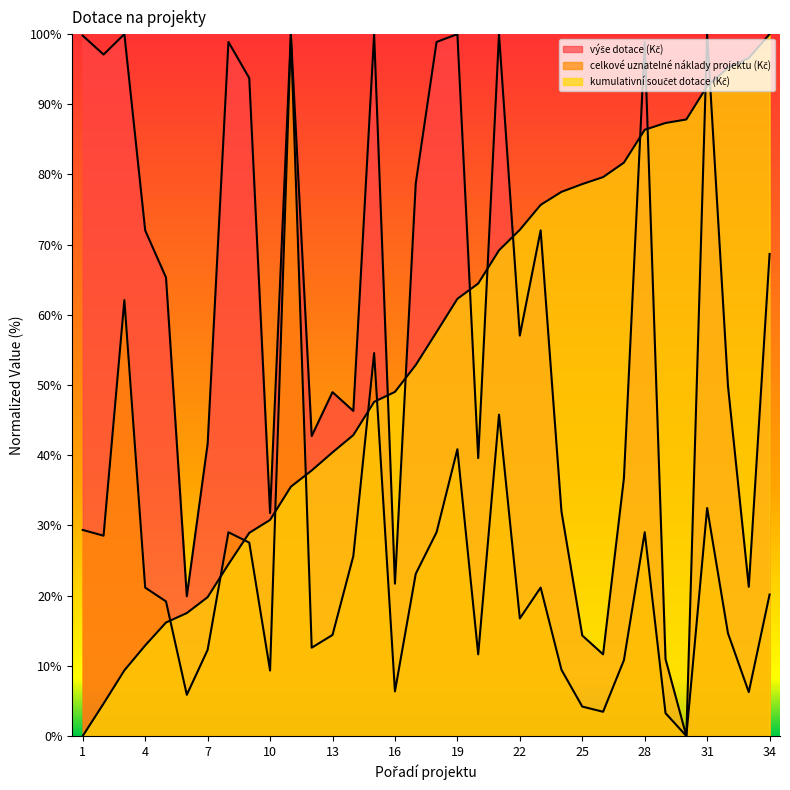

Which has a higher value, 2 or 20?

2